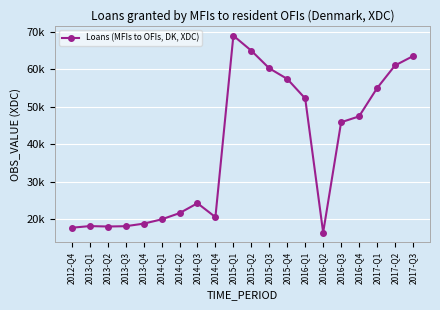

Is this an area chart (filled region under the line)?

No